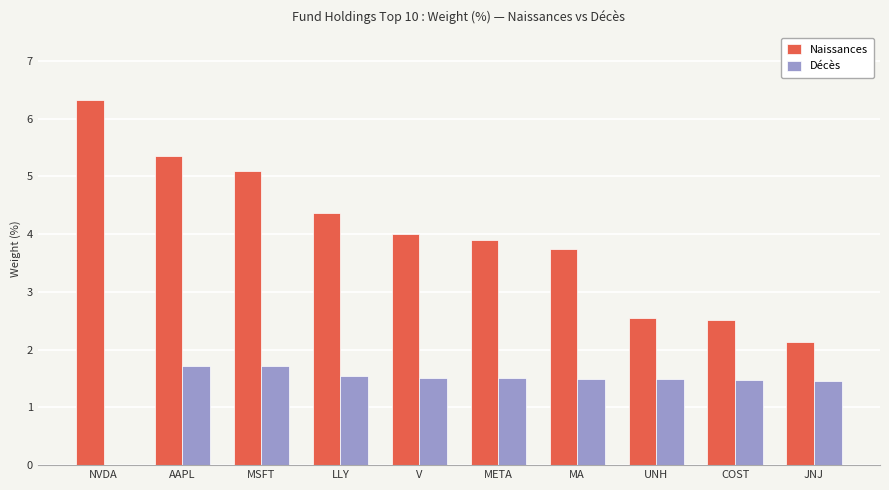

What is the greatest value displayed?

6.3